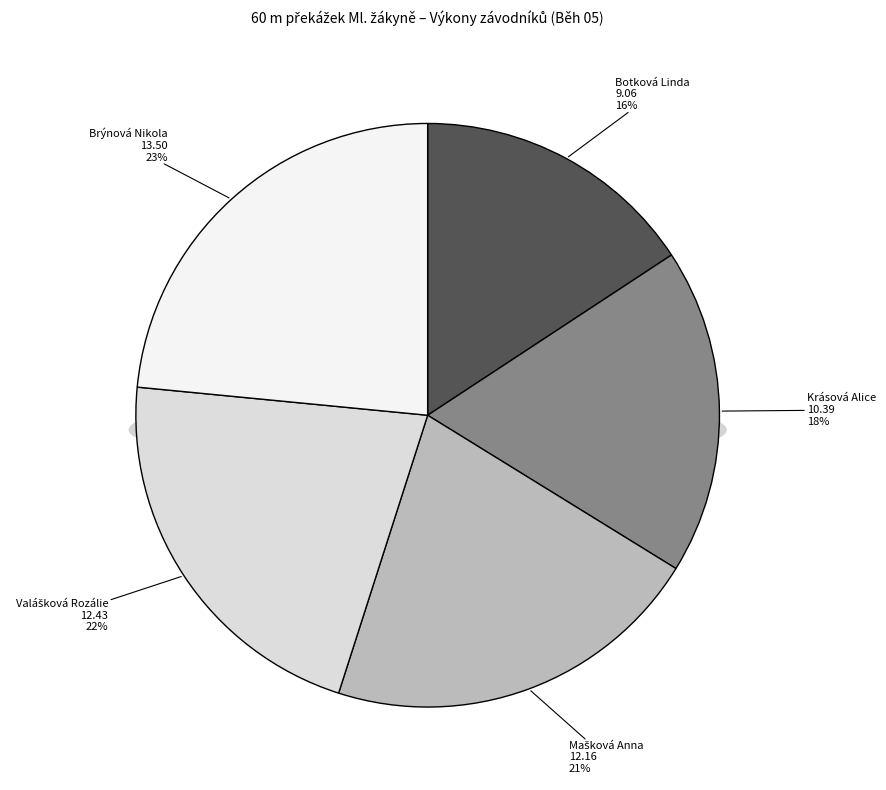

Is it true that Brýnová Nikola is 17% of the pie?

False